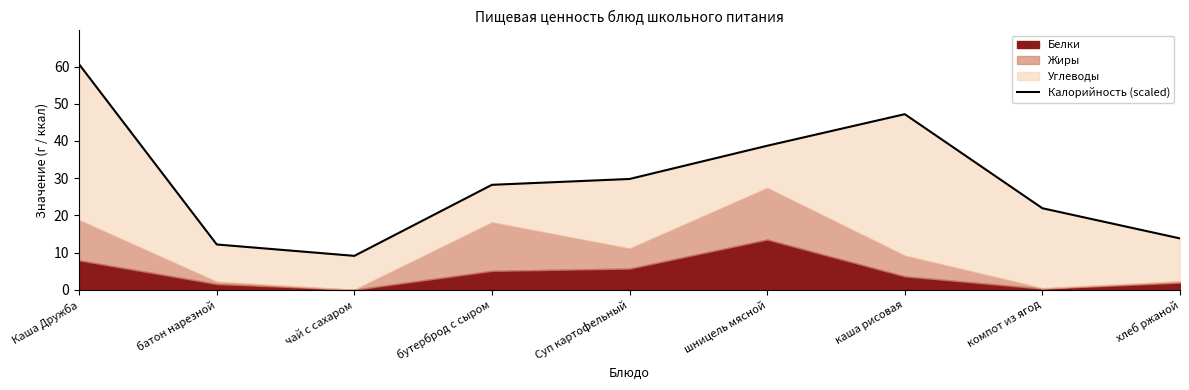

What is the average value?

29.0